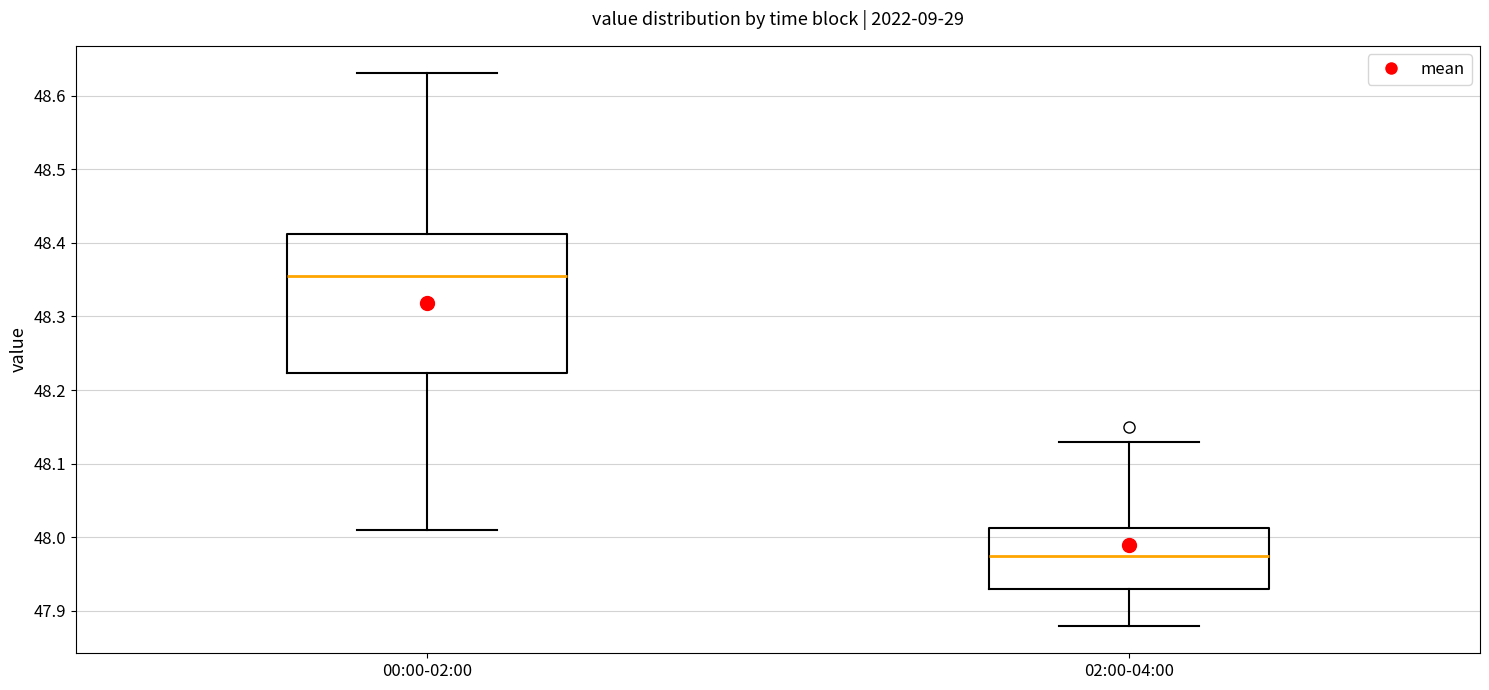

Which box's median line is the highest?

00:00-02:00